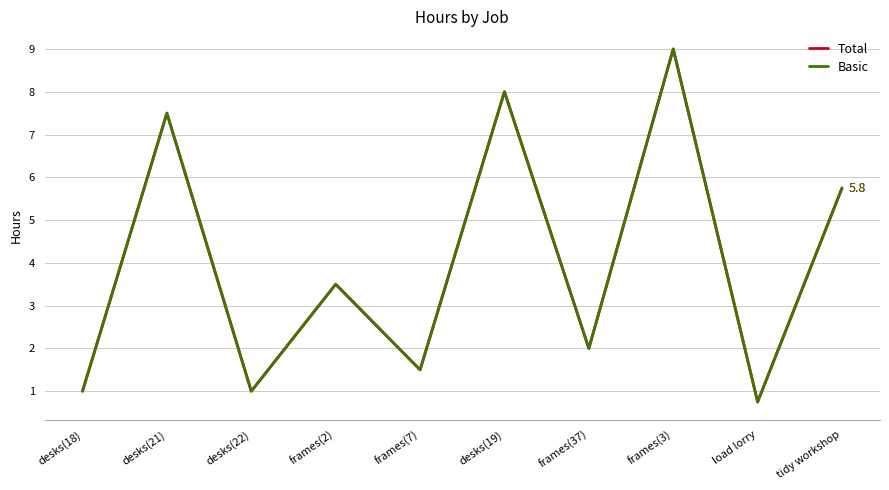

What is the difference between the Basic values at desks(18) and desks(21)?

6.5